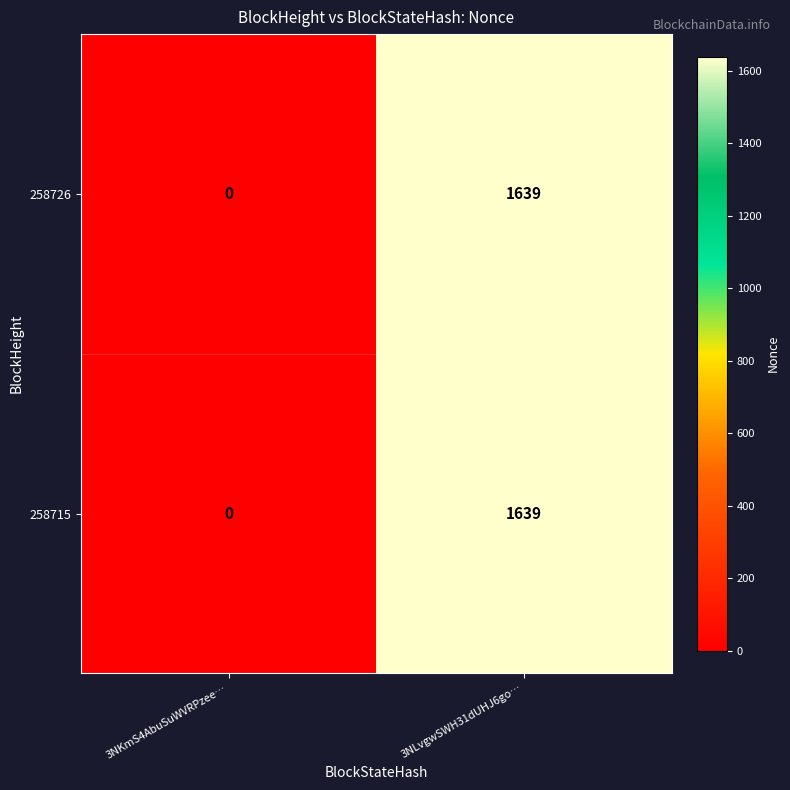

Reading left to right, list all the values displayed in this chart.

258726: 3NKmS4AbuSuWVRPzee…=0	3NLvgwSWH31dUHJ6go…=1639
258715: 3NKmS4AbuSuWVRPzee…=0	3NLvgwSWH31dUHJ6go…=1639